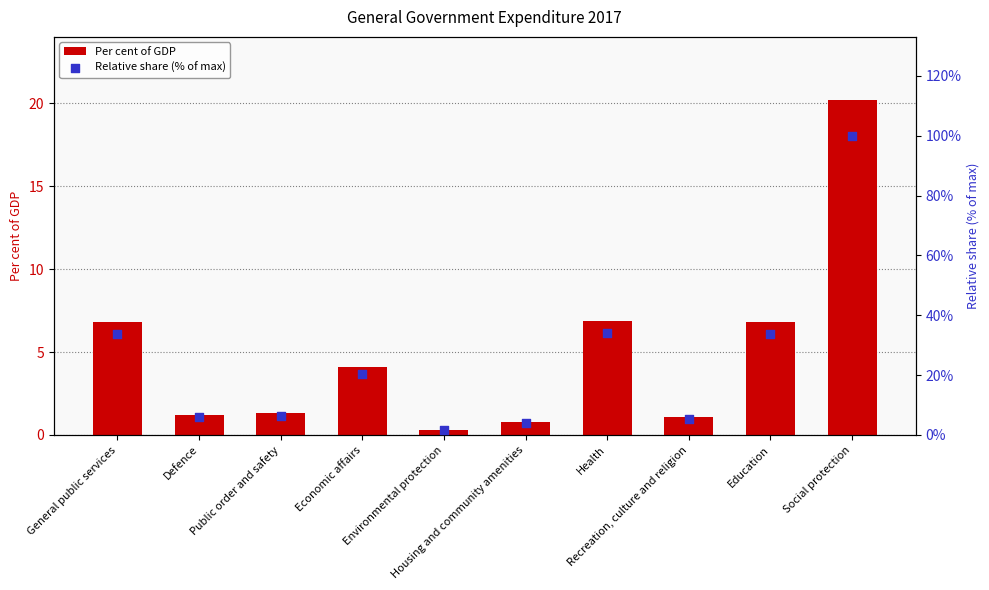

Which series has the largest total across all categories?

Relative share (% of max)